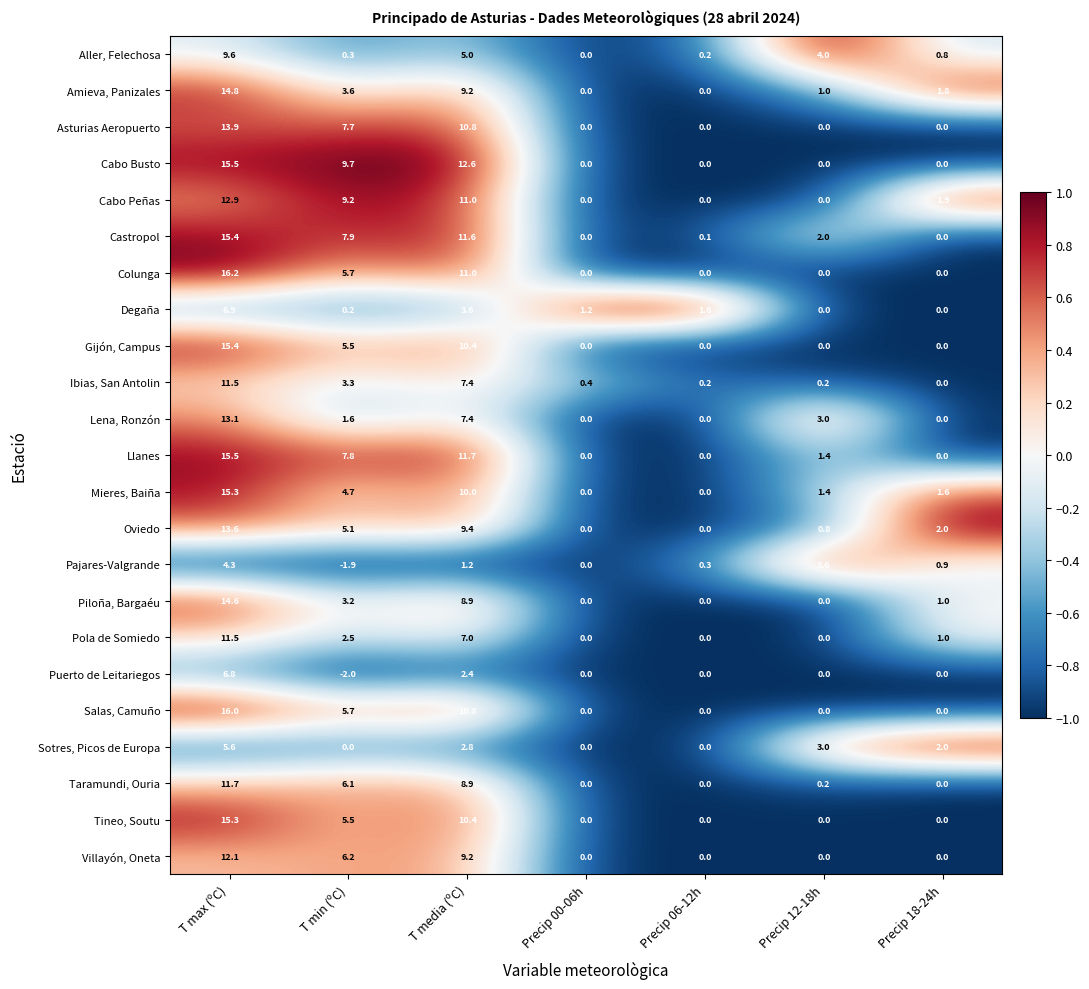

Is the value of Cabo Peñas at T media (ºC) greater than the value of Tineo, Soutu at Precip 12-18h?

Yes